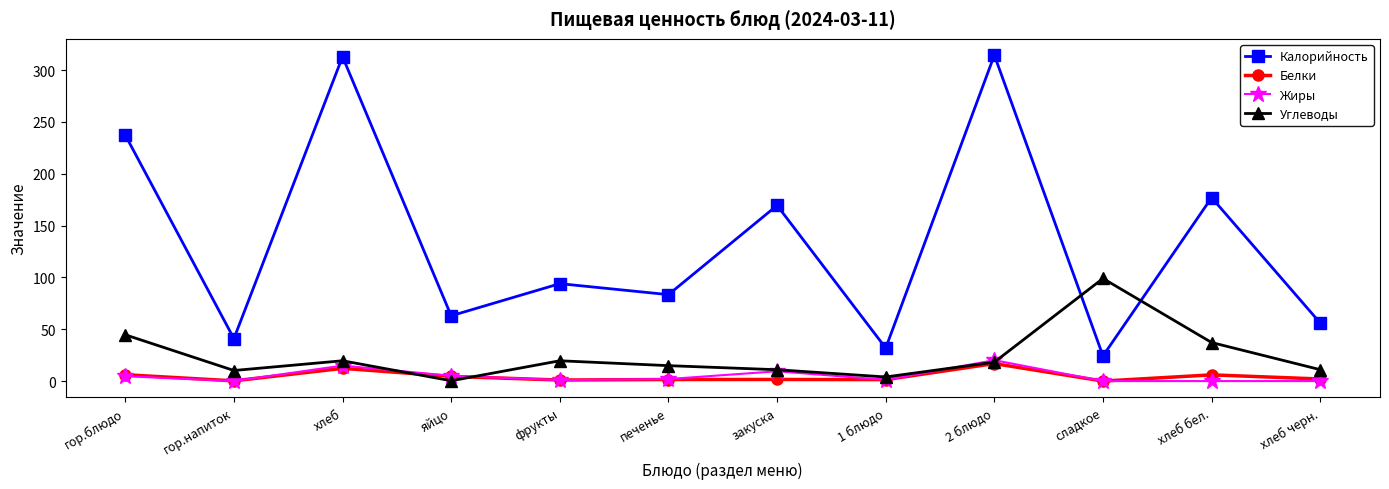

Does the chart have visible grid lines?

No